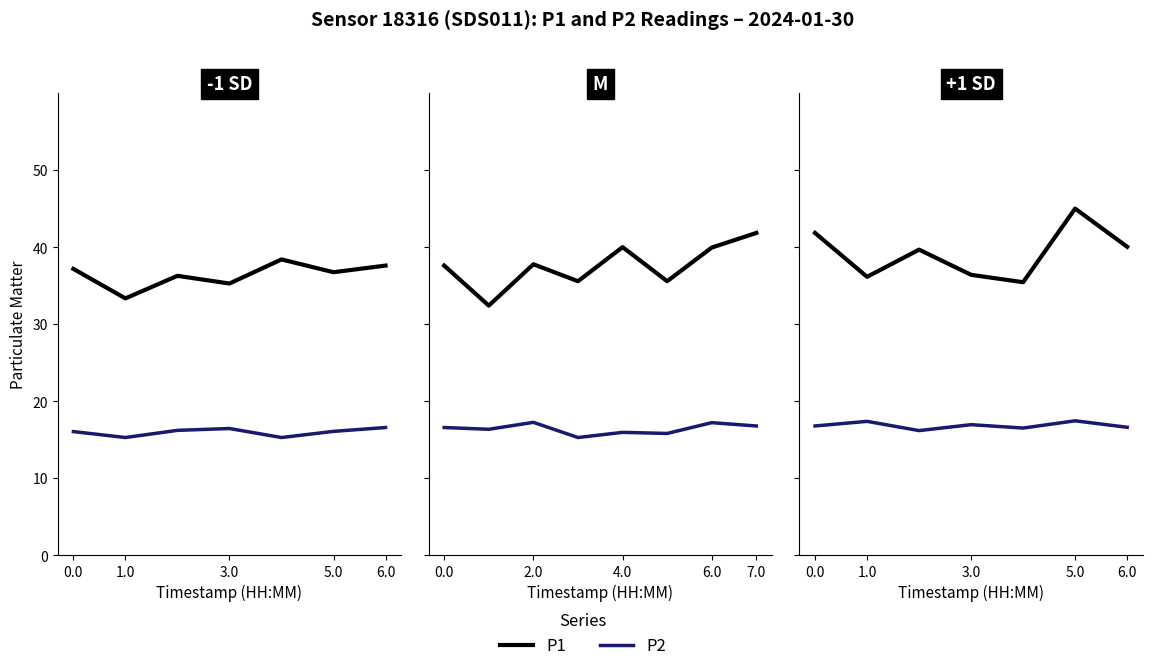

How many series are shown in this chart?

2